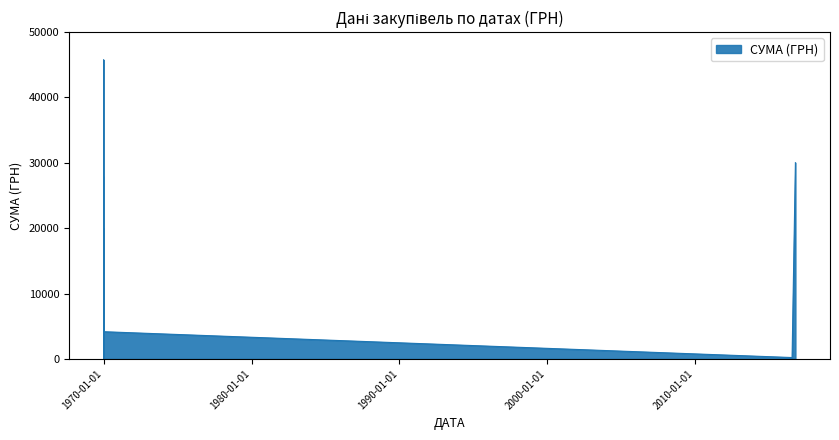

How many values are below 1815?

20